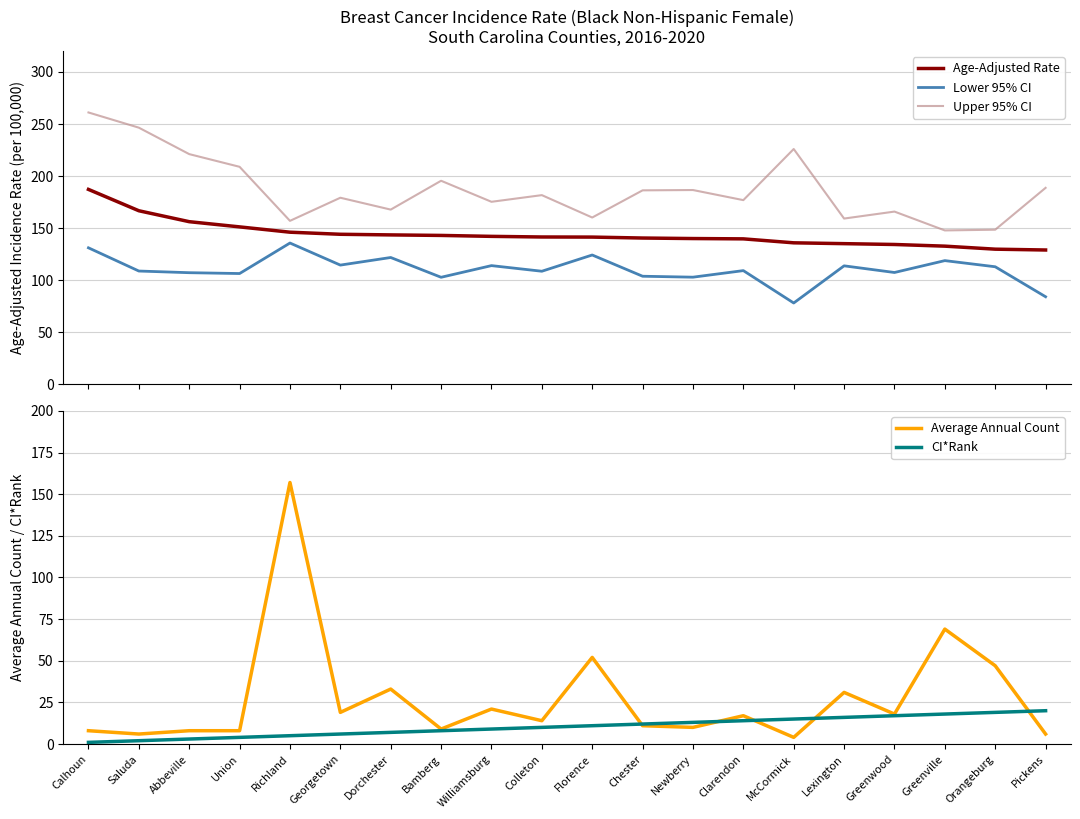

Where is Lower 95% CI nearest to the value 106?

Union